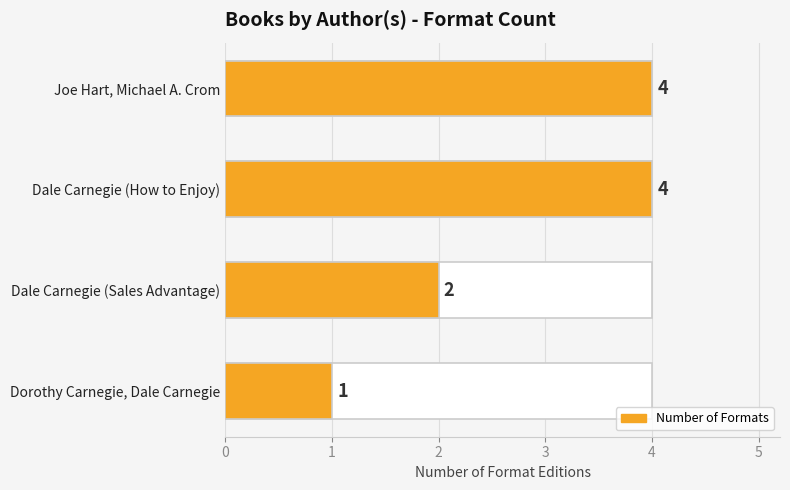

What is the smallest value displayed?

1